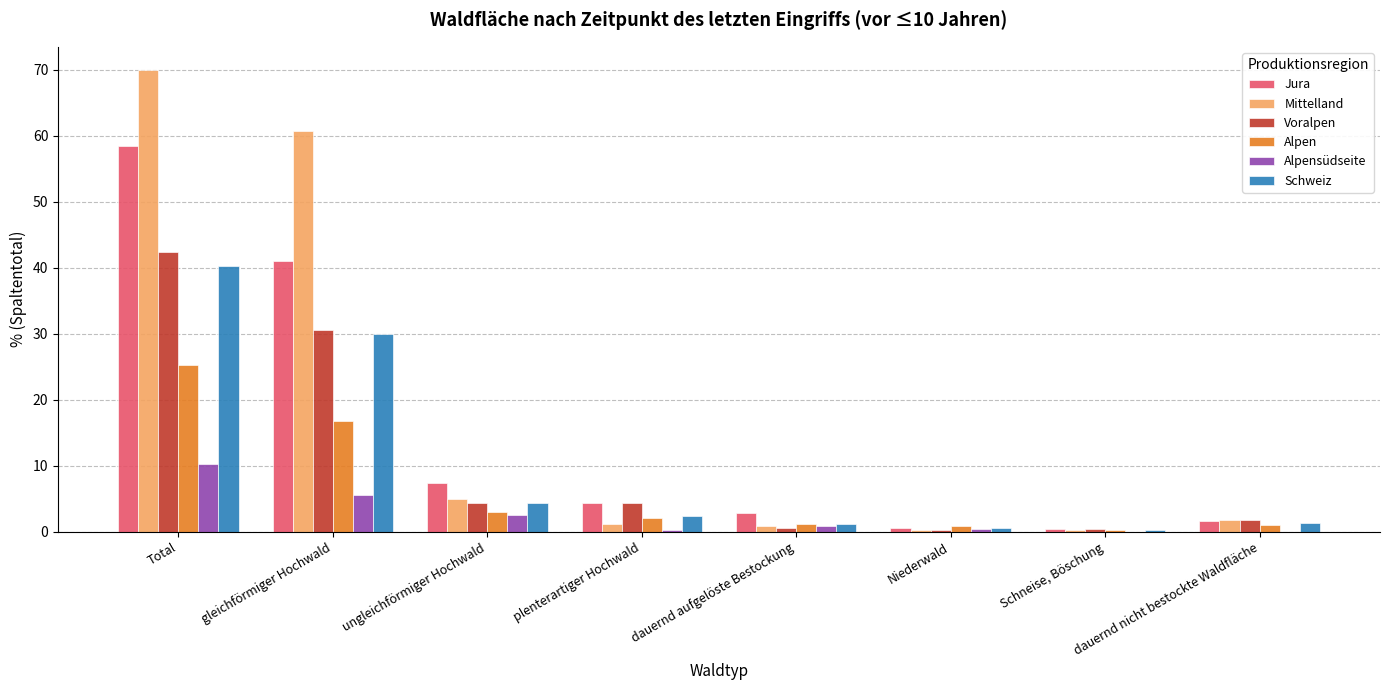

What are all the series names shown in the legend?

Jura, Mittelland, Voralpen, Alpen, Alpensüdseite, Schweiz